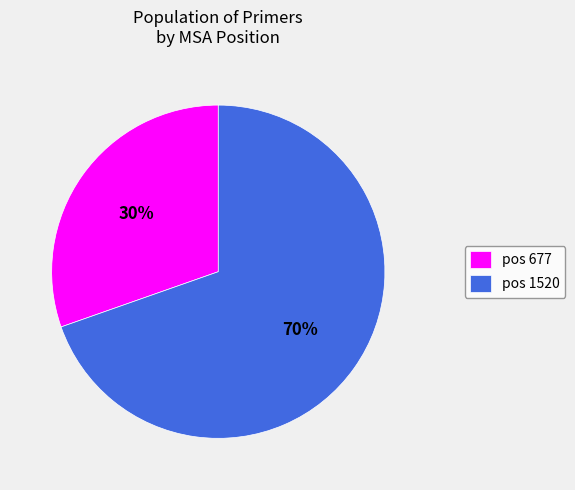

How many slices are in this pie chart?

2